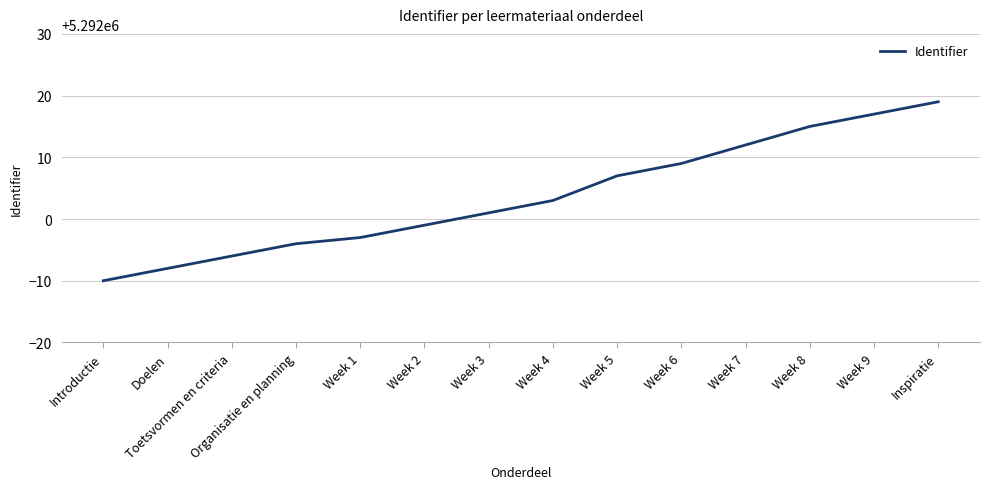

What position from the left is Doelen?

2